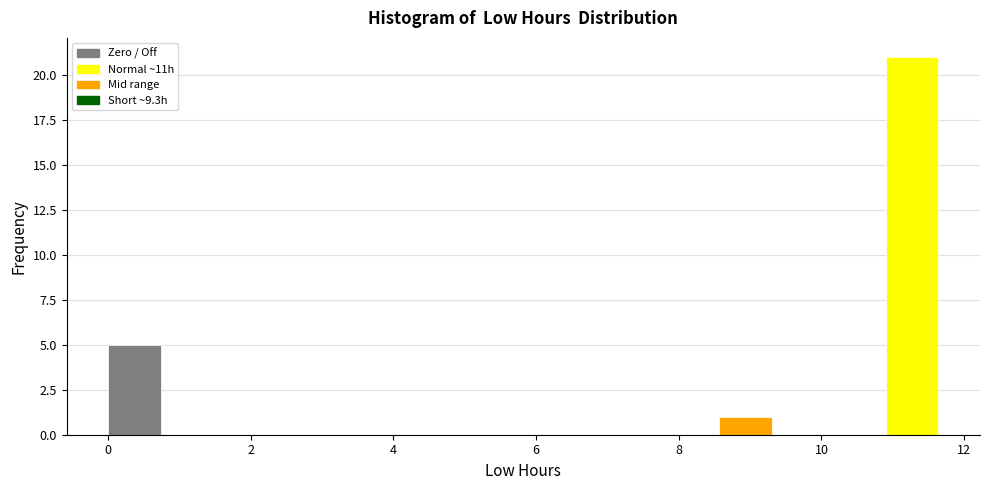

Around what value on the x-axis is the tallest bar? Give the approximate position of its centre, as read against the axis.

11.2